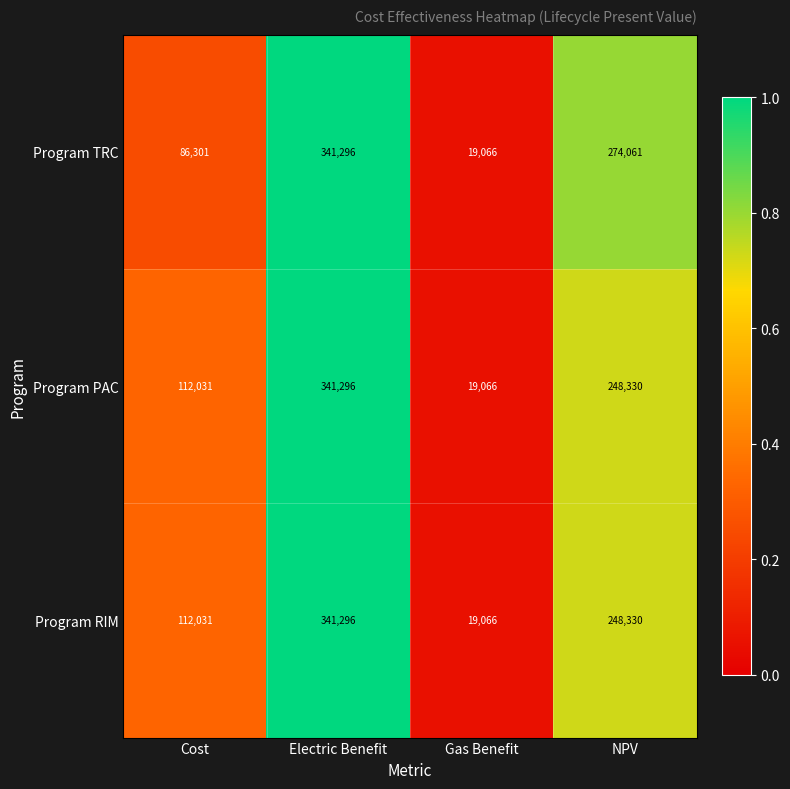

What is the average value of the Program RIM series?

180181